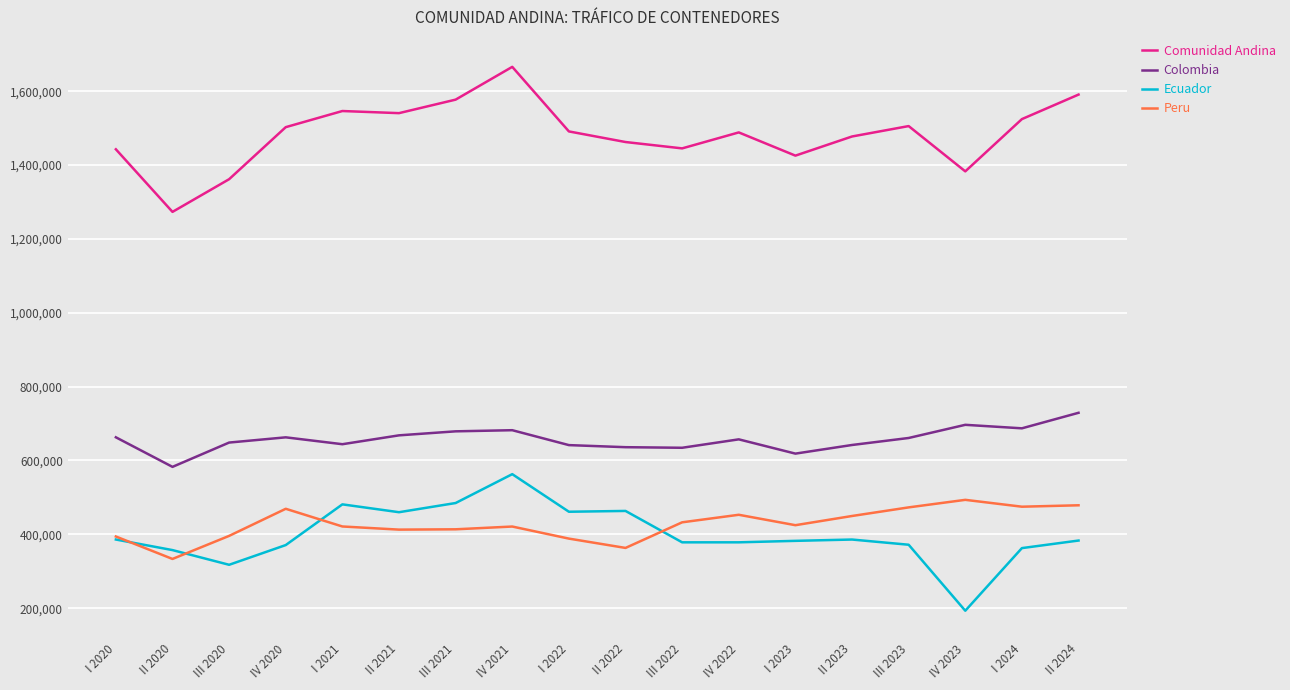

Does the chart have visible grid lines?

Yes